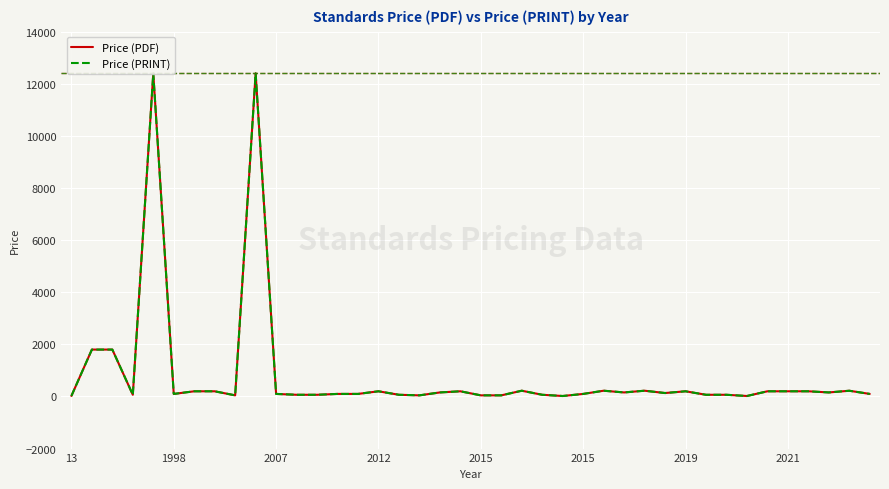

Reading right to left, what are all the values shown in this chart?

Price (PDF): 98	220	155	199	199	199	18	65	65	199	132	221	155	221	98	18	65	221	43	43	199	155	43	65	199	98	98	65	65	98	12400	43	199	199	98	12400	65	1800	1800	20
Price (PRINT): 98	220	155	199	199	199	18	65	65	199	132	221	155	221	98	18	65	221	43	43	199	155	43	65	199	98	98	65	65	98	12400	43	199	199	98	12400	65	1800	1800	20